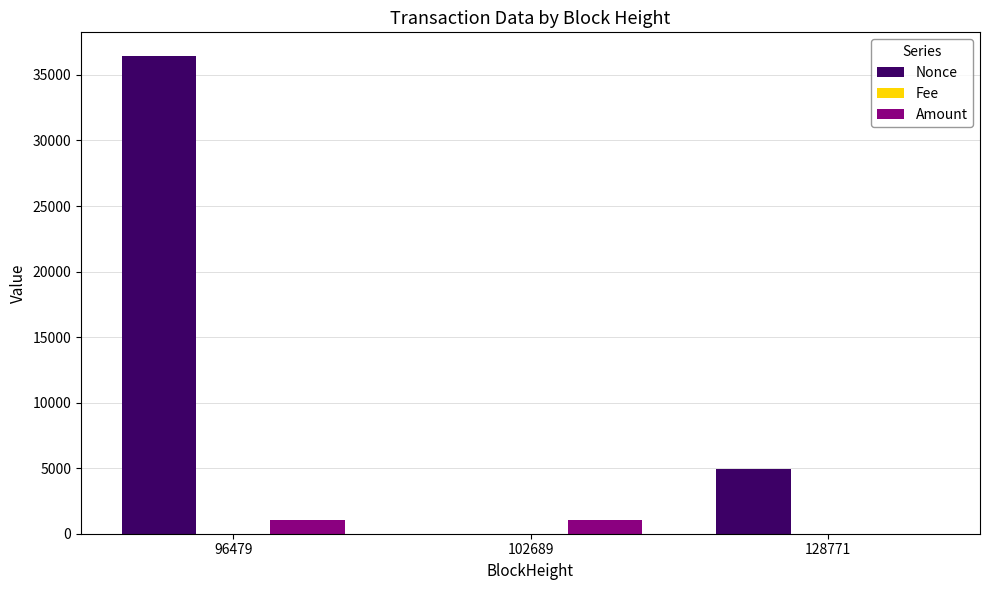

How many data points in Amount are above 1009?

2